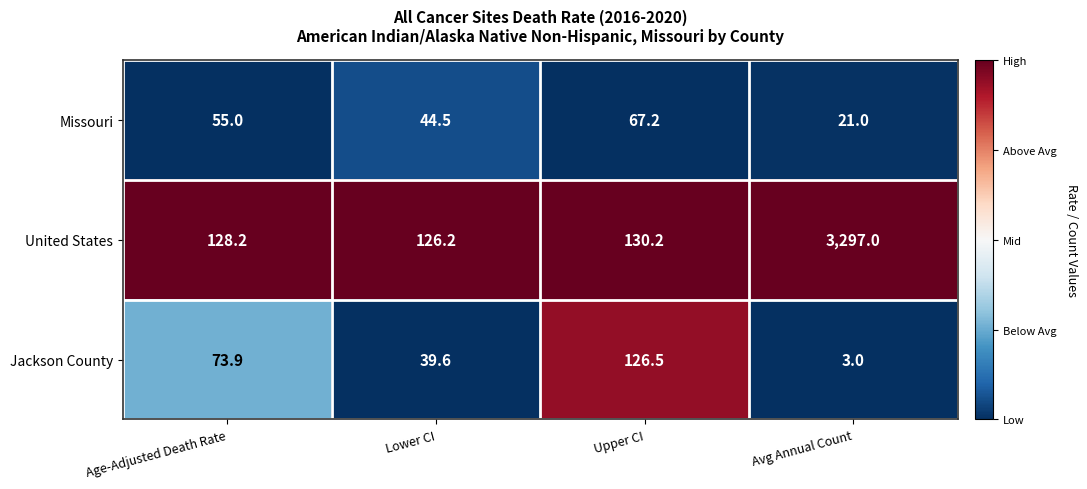

Is the value of Jackson County at Lower CI greater than the value of Missouri at Avg Annual Count?

Yes